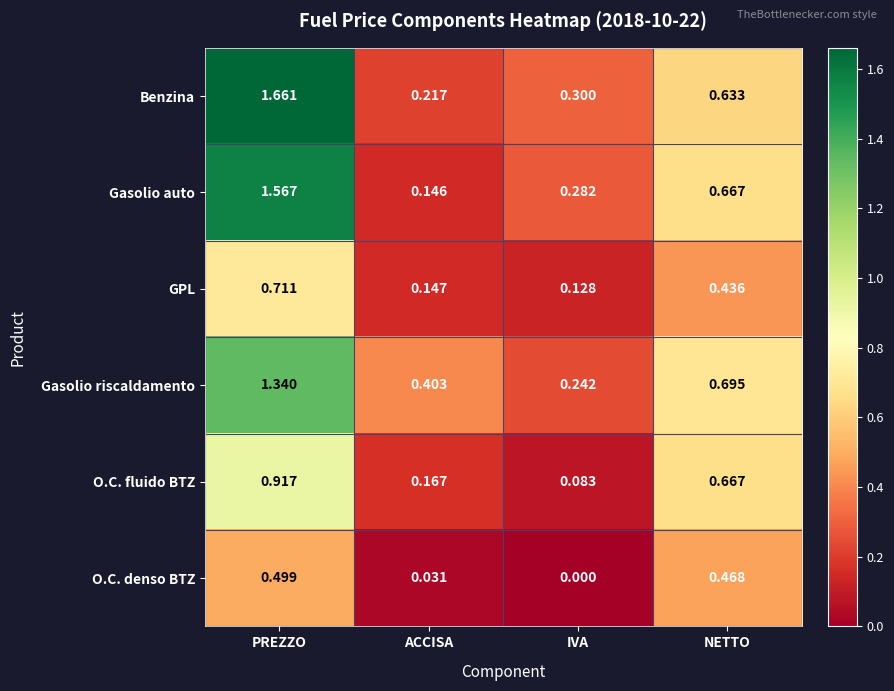

What is the total value across all series at PREZZO?

6.7